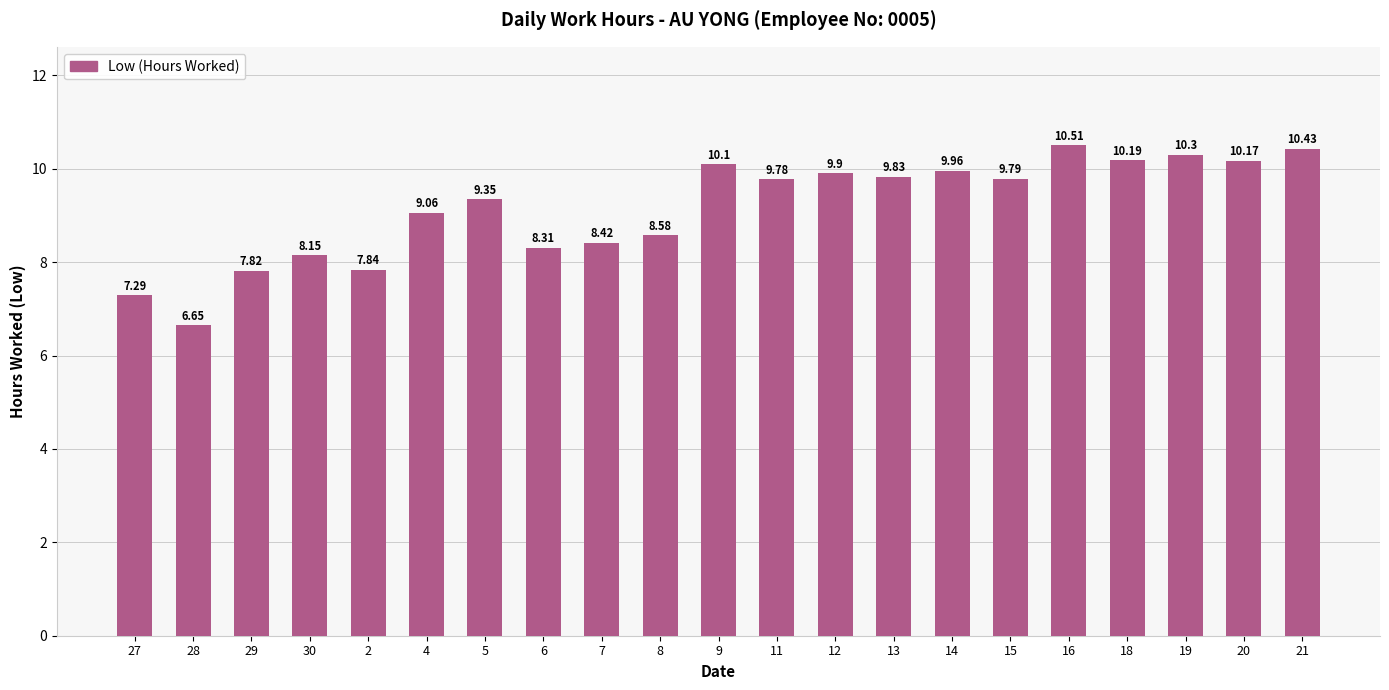

What is the difference between the values at 2 and 19?

2.5